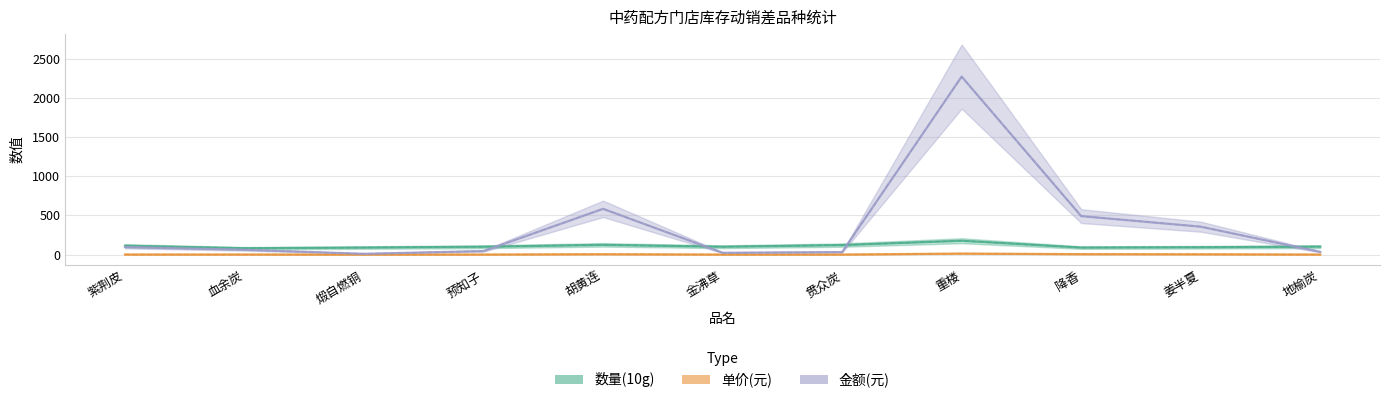

What value does the 金额(元) series have at 血余炭?

61.0